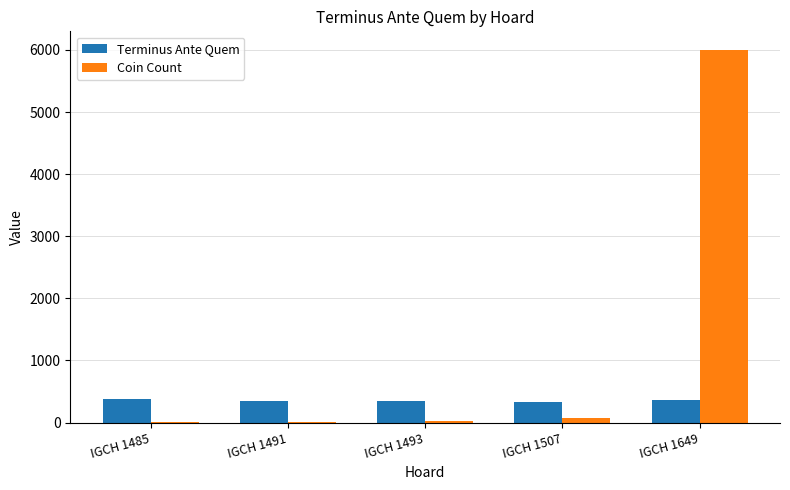

What is the sum of all Terminus Ante Quem values?

1770